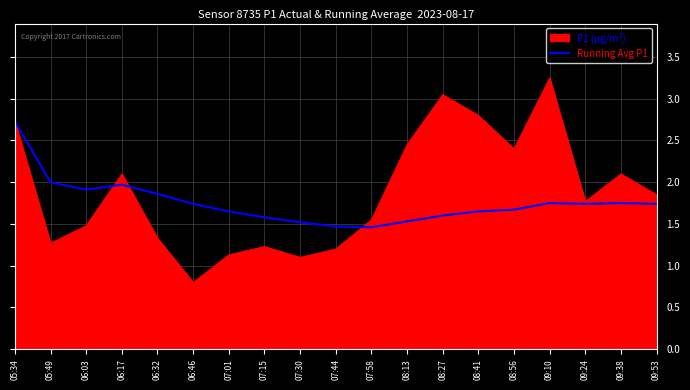

Which category has the highest value across all series?

09:10